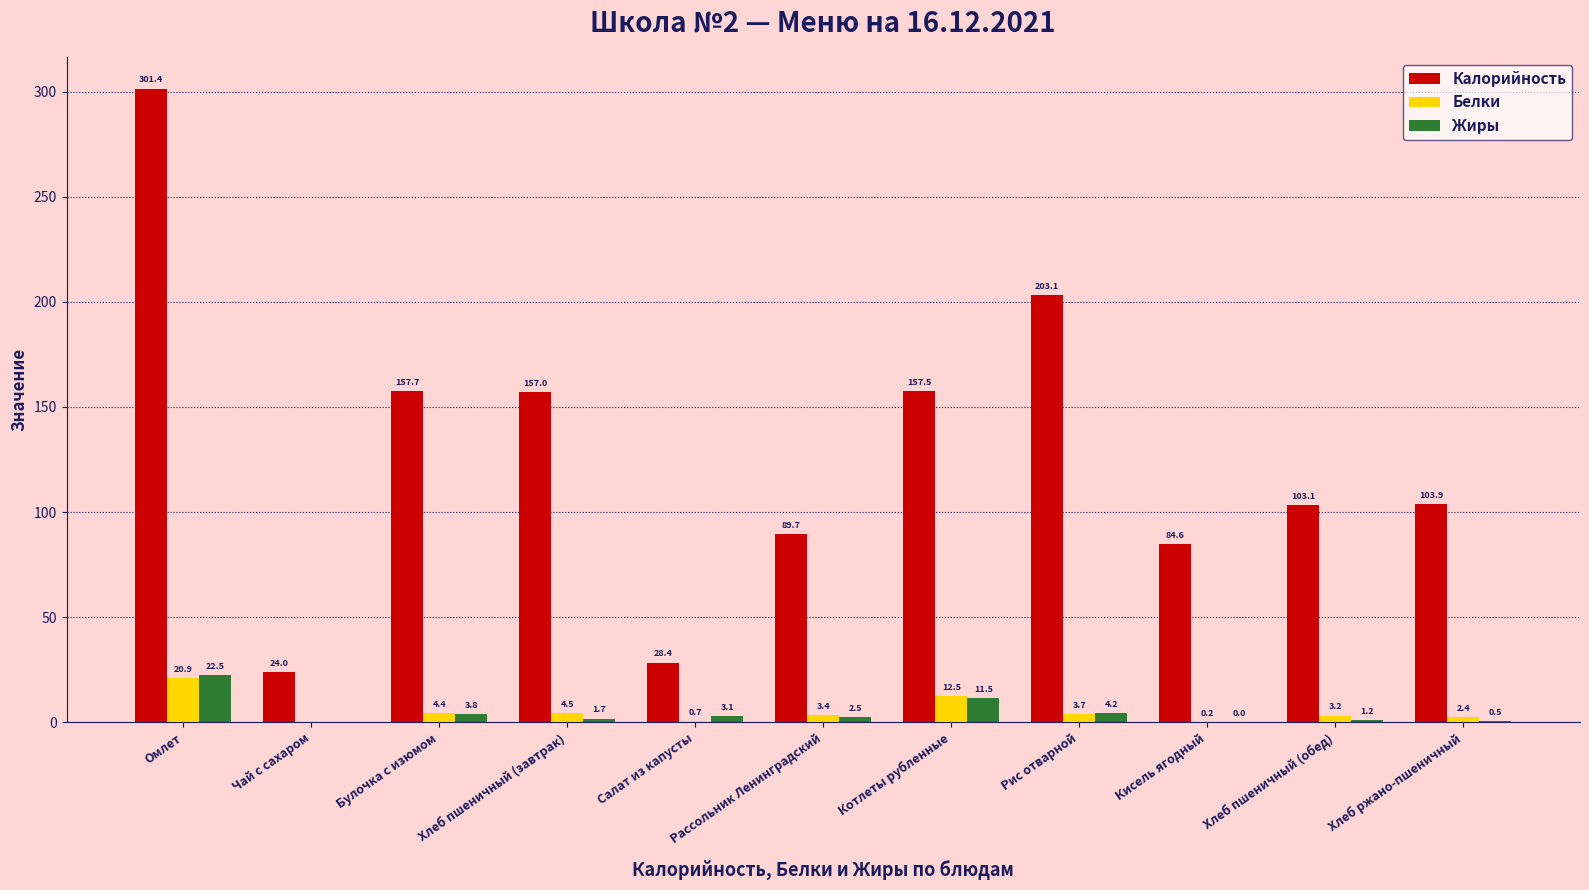

Are the bars grouped side by side (vs. stacked)?

Yes